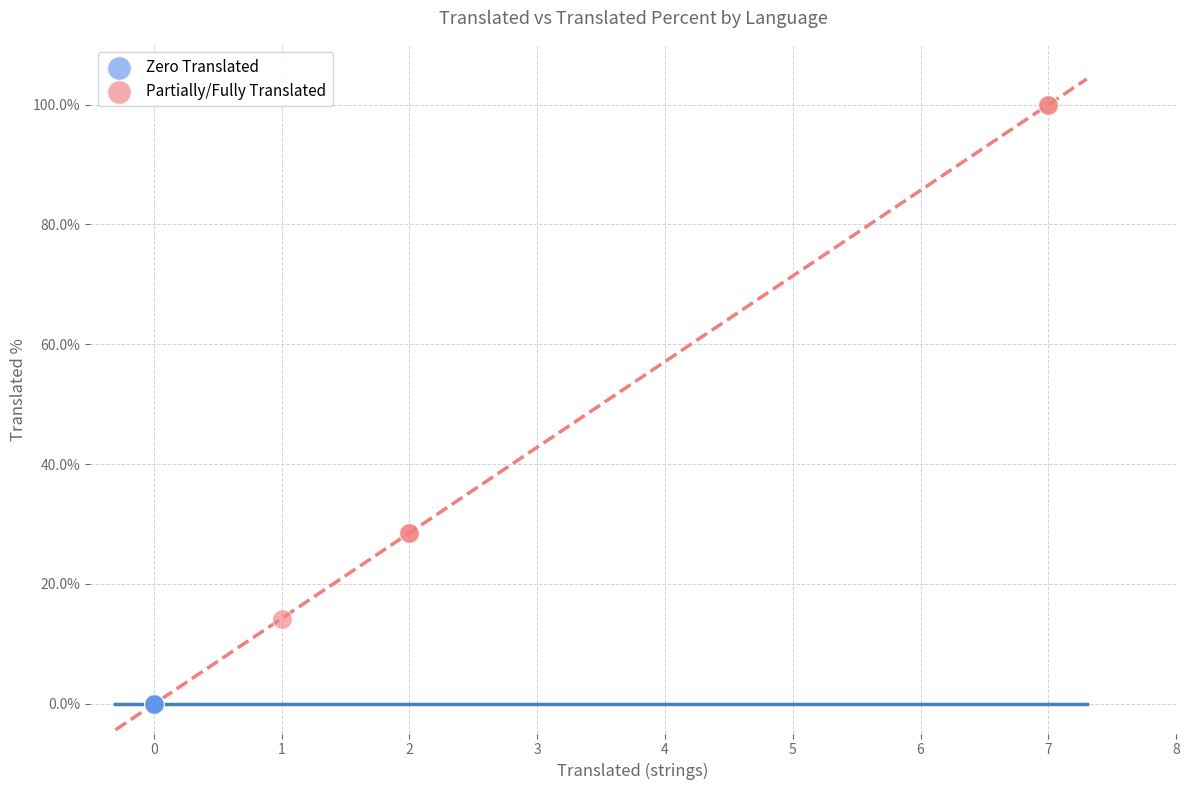

Which series contains the lowest Y value?

Zero Translated